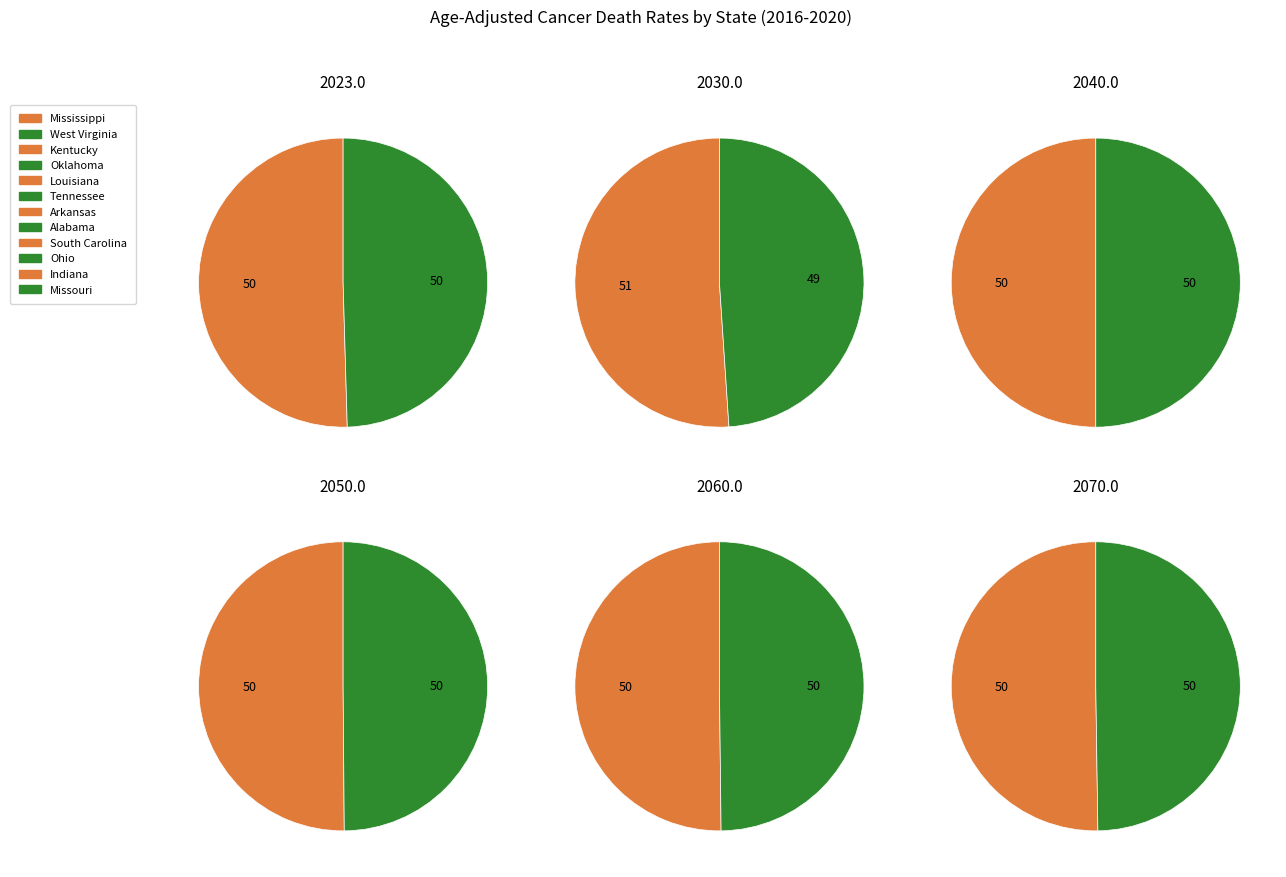

To the nearest percent, what is the combined percentage of Indiana and West Virginia?

17%